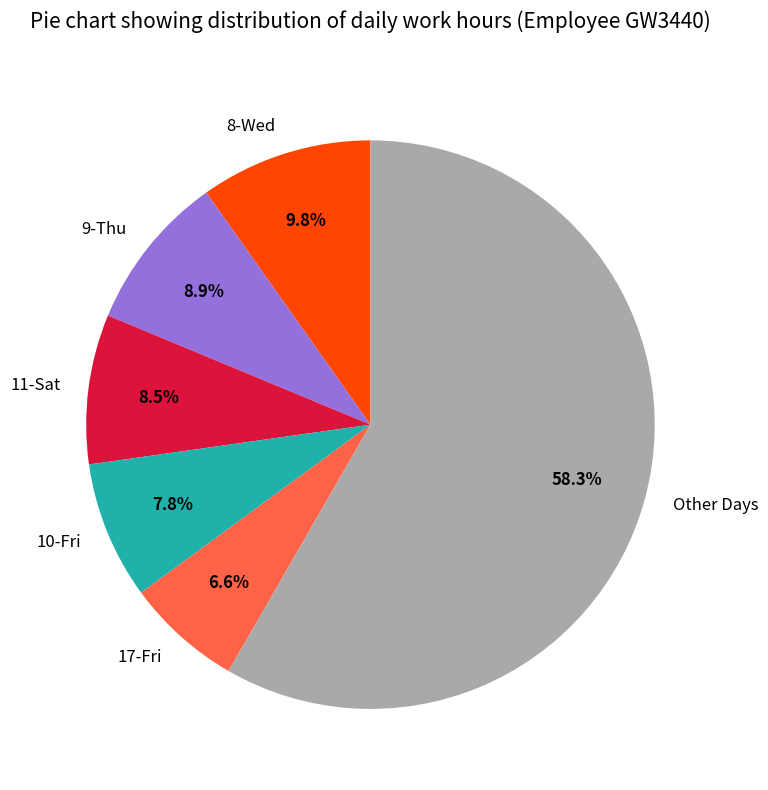

How many segments does this pie chart have?

6